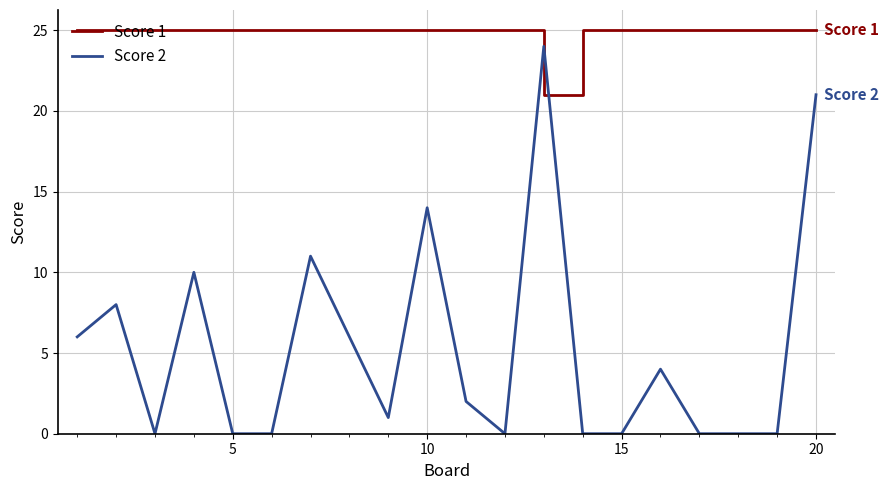

Which series has the largest range (max minus min)?

Score 2